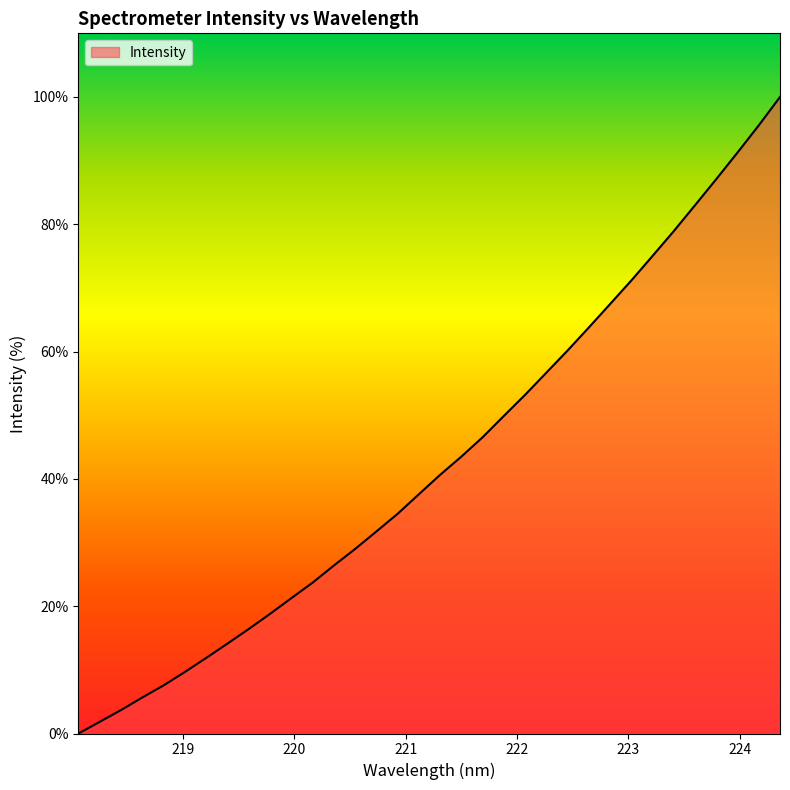

What is the difference between the maximum and minimum values?

100.0